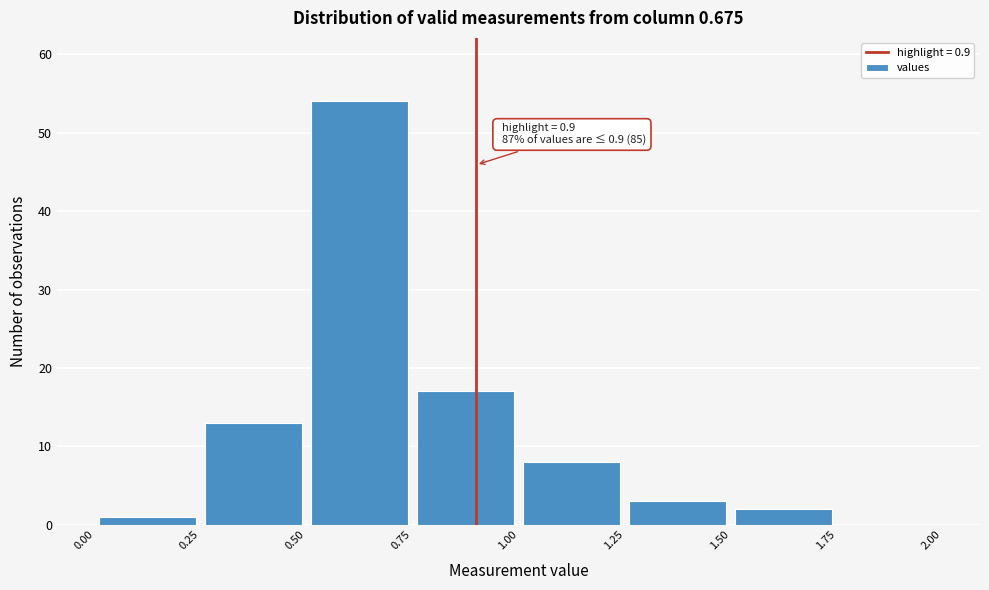

Which range on the x-axis has the tallest bar?

0.50 to 0.75